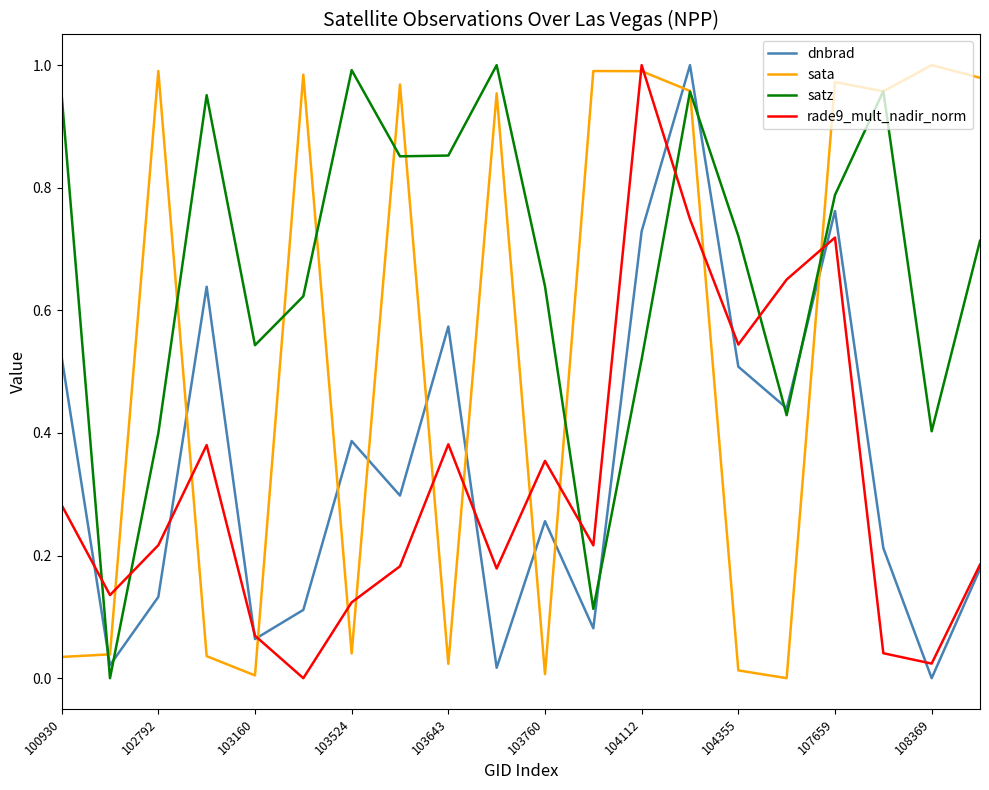

True or false: dnbrad and satz cross at least once.

True